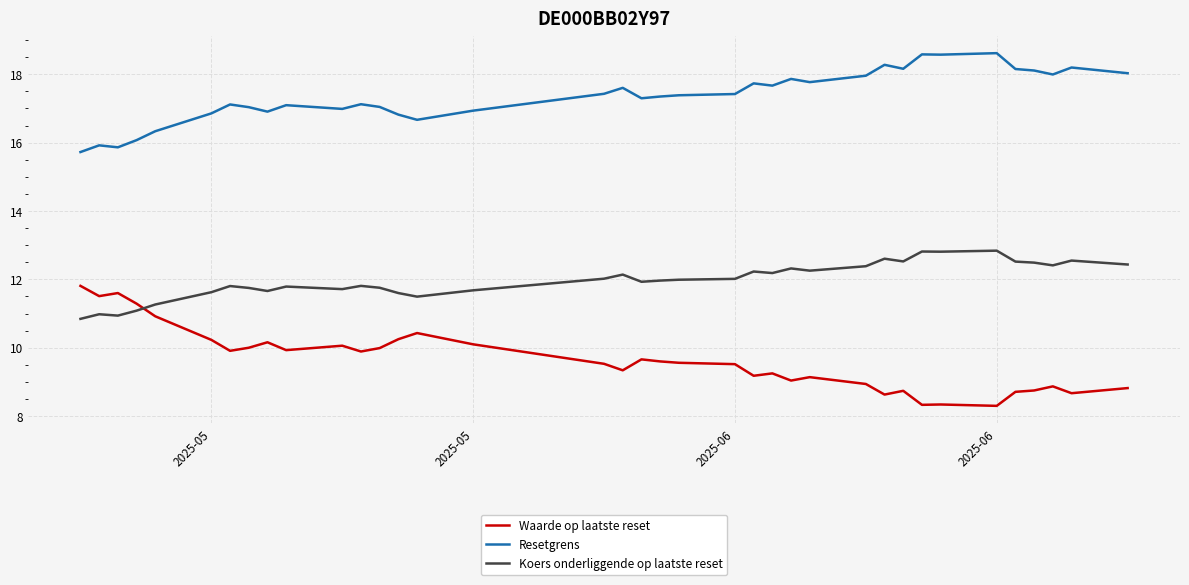

True or false: Waarde op laatste reset and Resetgrens intersect in this chart.

False